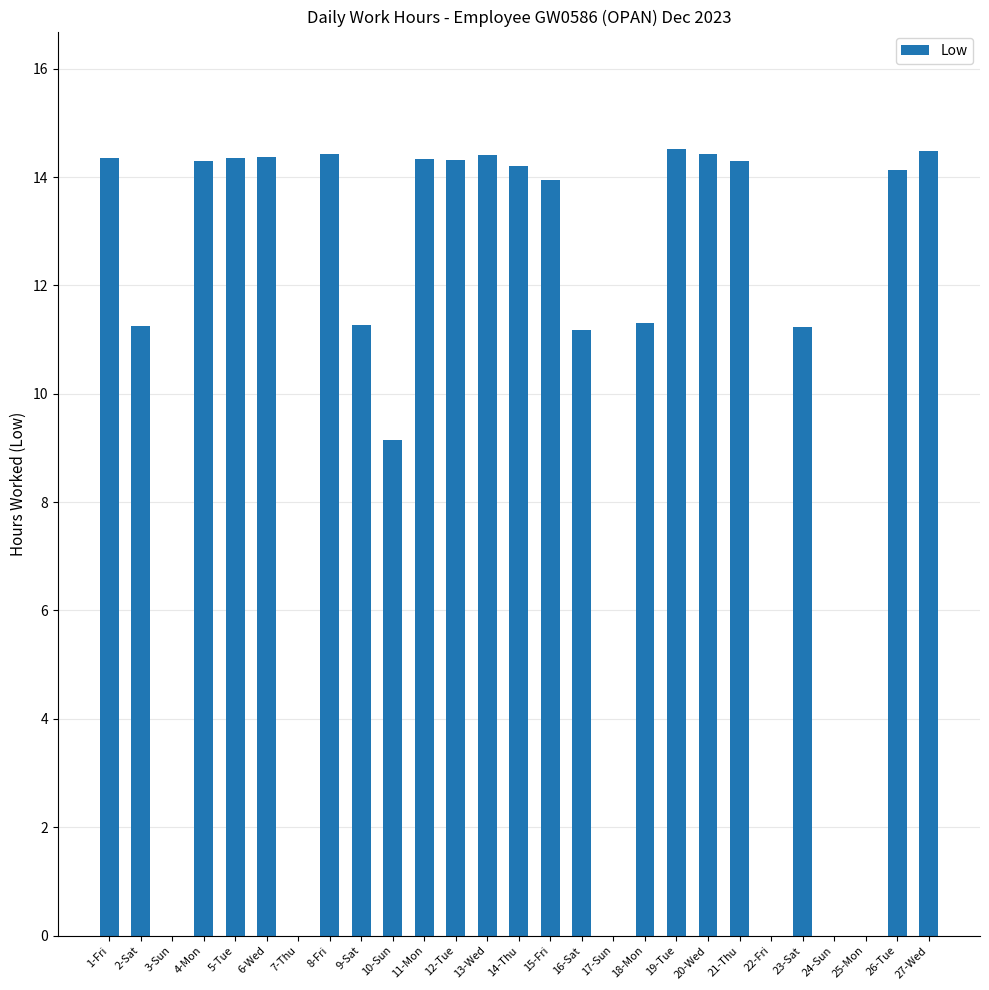

What is the sum of all values?

280.2